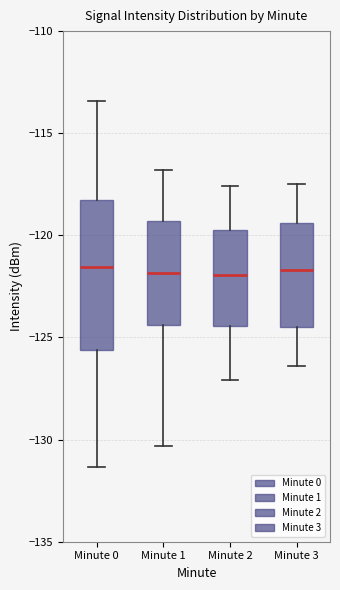

Reading left to right, read every box against the y-axis: the position of its median line, the range the box covers, and the ends of its whiskers. The values are not printed on the chart, so give them approximately, as read against the axis.

Minute 0: median -121.5, box -125.5 to -118.5, whiskers -131.5 to -113.5
Minute 1: median -122.0, box -124.5 to -119.5, whiskers -130.5 to -117.0
Minute 2: median -122.0, box -124.5 to -119.5, whiskers -127.0 to -117.5
Minute 3: median -121.5, box -124.5 to -119.5, whiskers -126.5 to -117.5